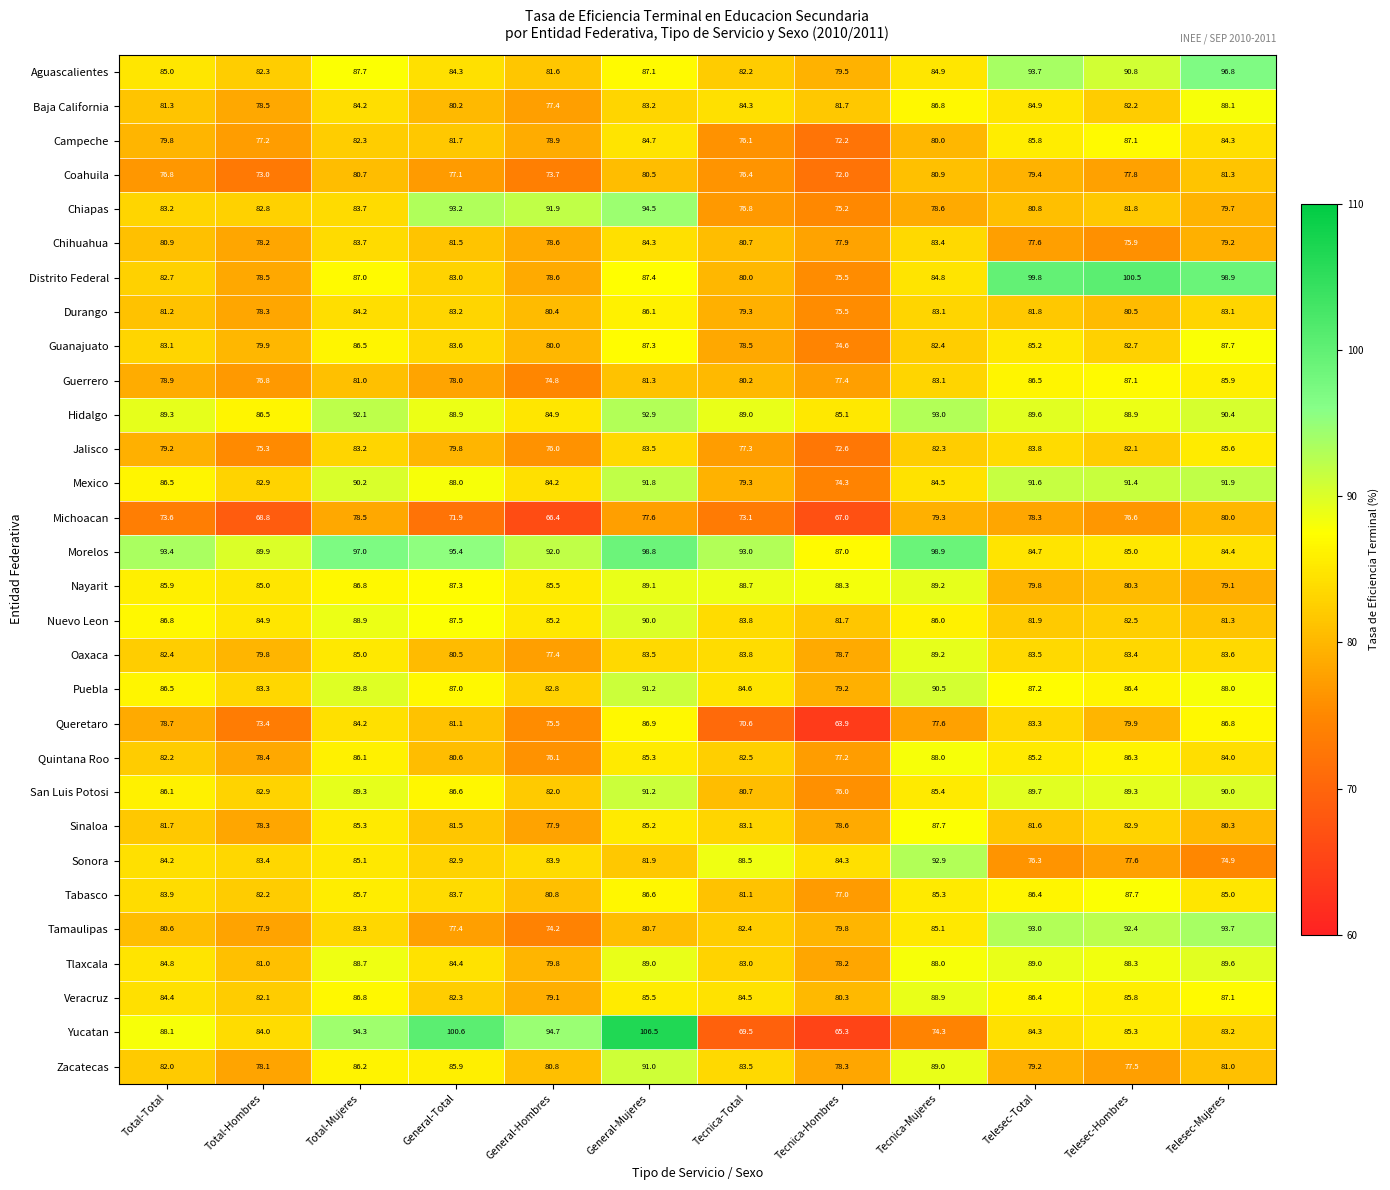

Rank the categories by Distrito Federal value from lowest to highest.

Tecnica-Hombres, Total-Hombres, General-Hombres, Tecnica-Total, Total-Total, General-Total, Tecnica-Mujeres, Total-Mujeres, General-Mujeres, Telesec-Mujeres, Telesec-Total, Telesec-Hombres